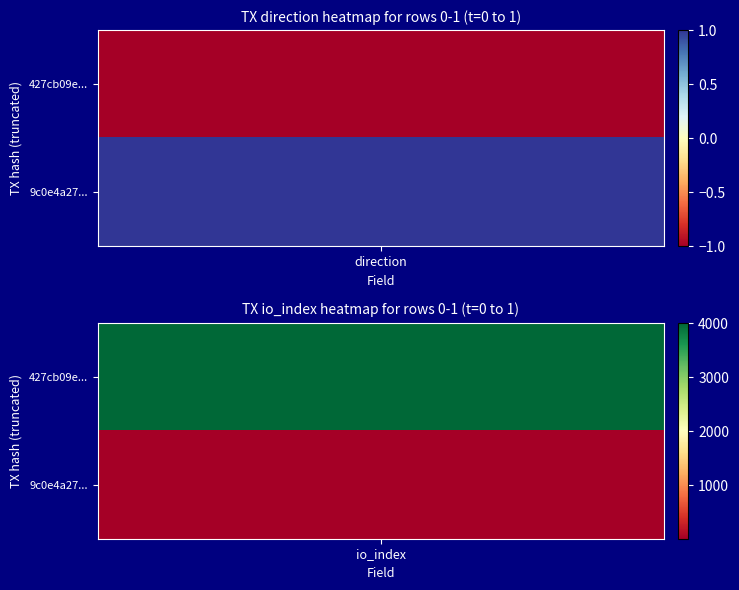

Is it true that 9c0e4a270382f7c1371b4aa15bdd8077dbe53c1 equals 2 at 0?

False